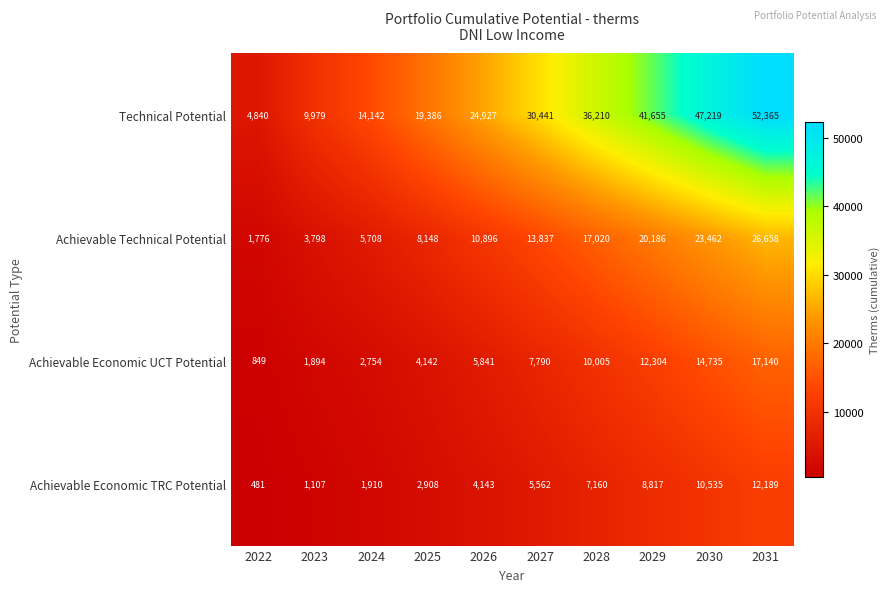

What is the approximate value of Achievable Economic UCT Potential at 2031?

17140